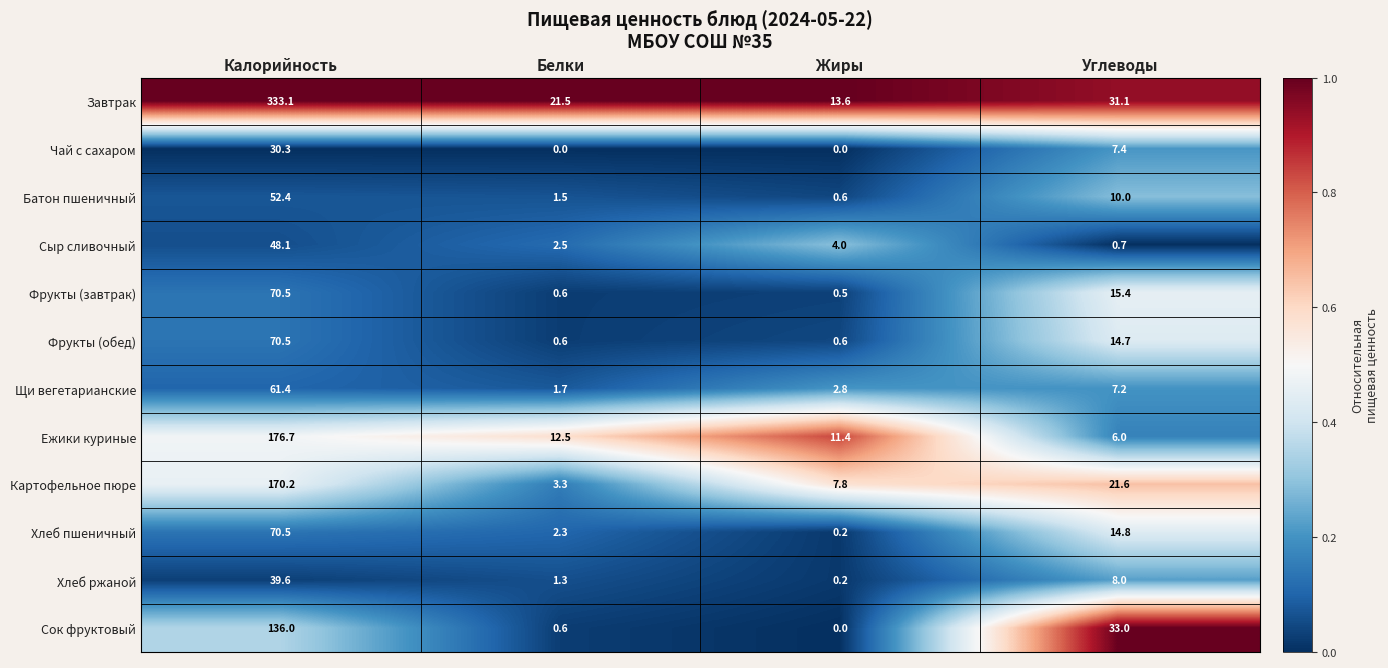

At which label is Хлеб ржаной closest to 19?

Углеводы